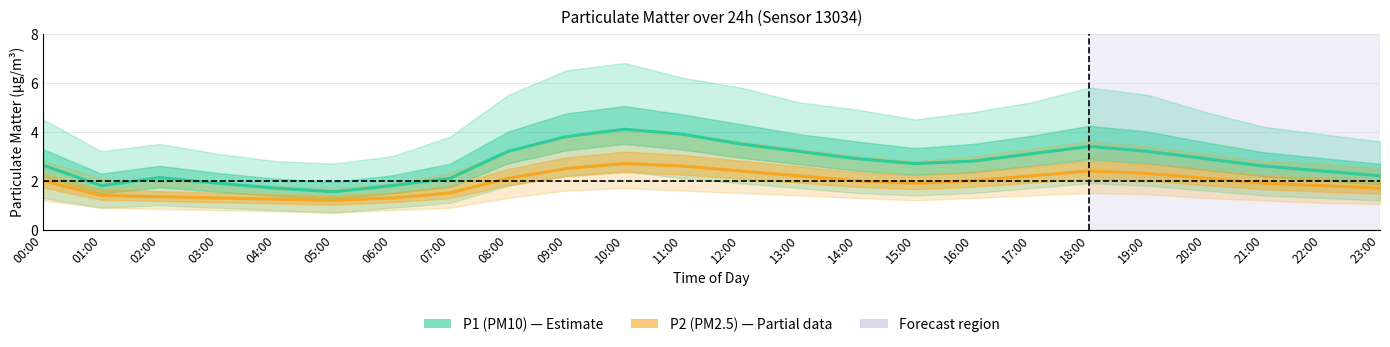

What is the approximate value of P1 (PM10) at 02:00?

2.1